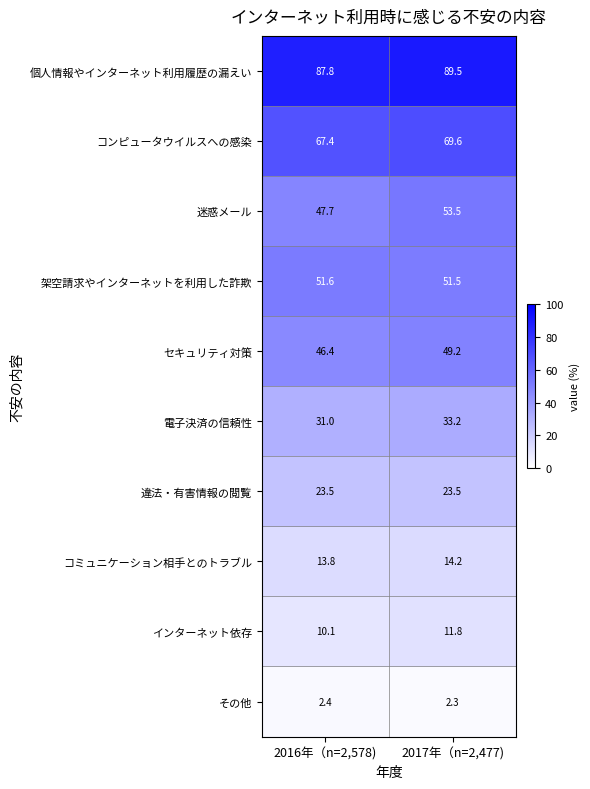

List the series in order of their peak value, highest first.

個人情報やインターネット利用履歴の漏えい, コンピュータウイルスへの感染, 迷惑メール, 架空請求やインターネットを利用した詐欺, セキュリティ対策, 電子決済の信頼性, 違法・有害情報の閲覧, コミュニケーション相手とのトラブル, インターネット依存, その他